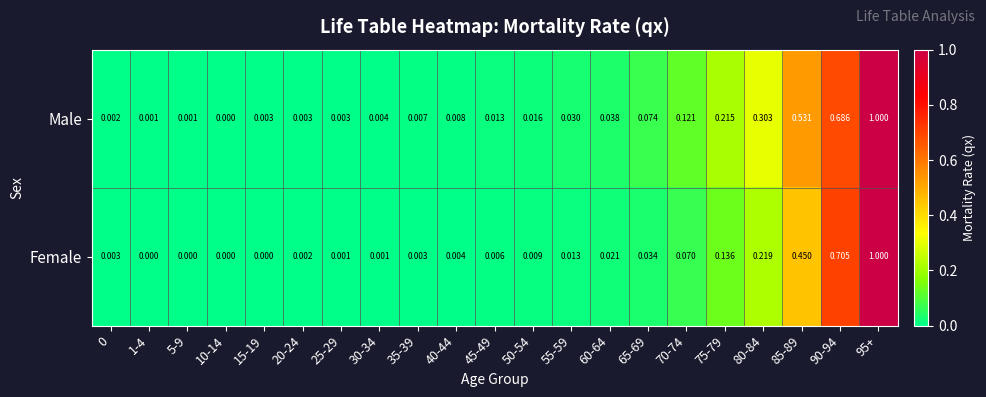

Is the value of Male at 40-44 greater than the value of Female at 60-64?

No